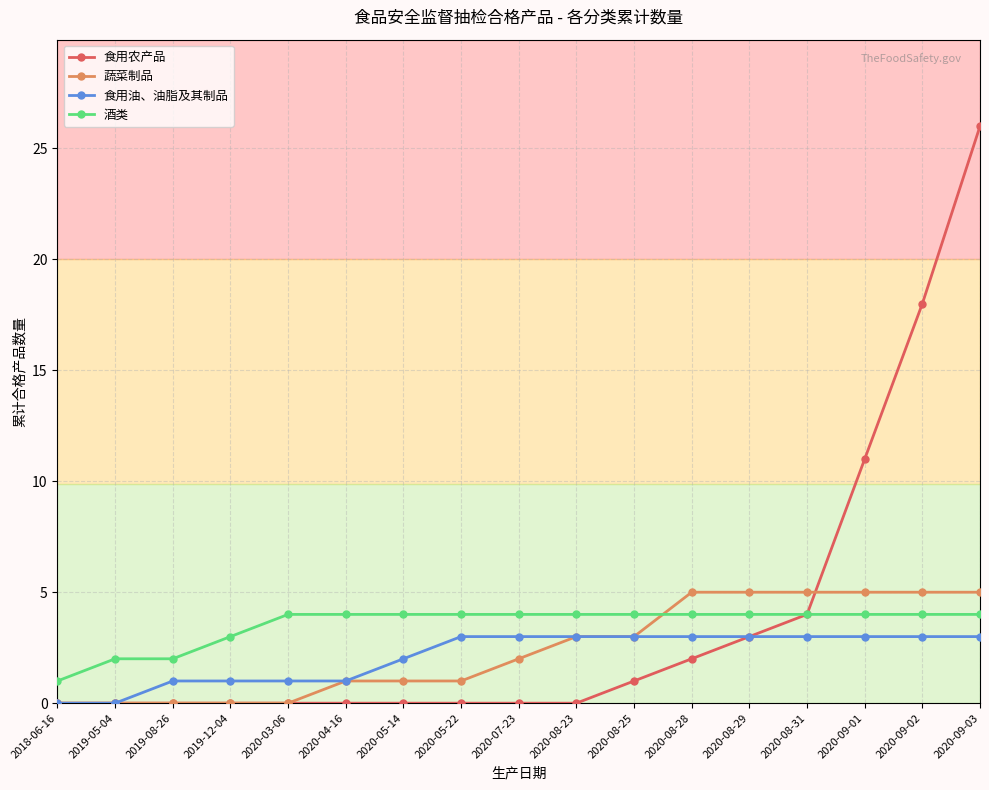

True or false: 酒类 and 食用油、油脂及其制品 intersect in this chart.

False